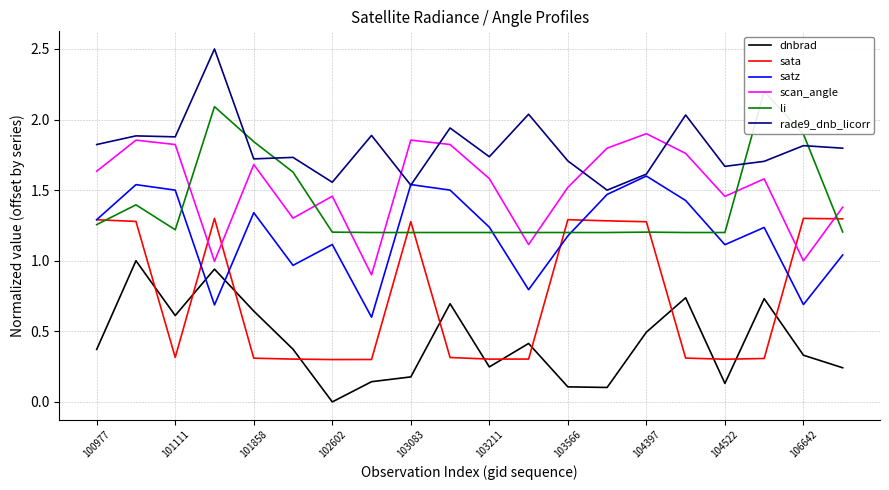

True or false: dnbrad and rade9_dnb_licorr intersect in this chart.

False